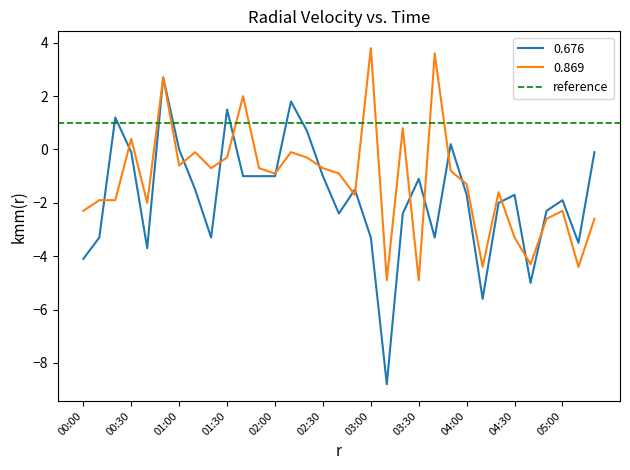

Is the value of 1.159 at 01:50 greater than the value of 0.773 at 04:40?

Yes